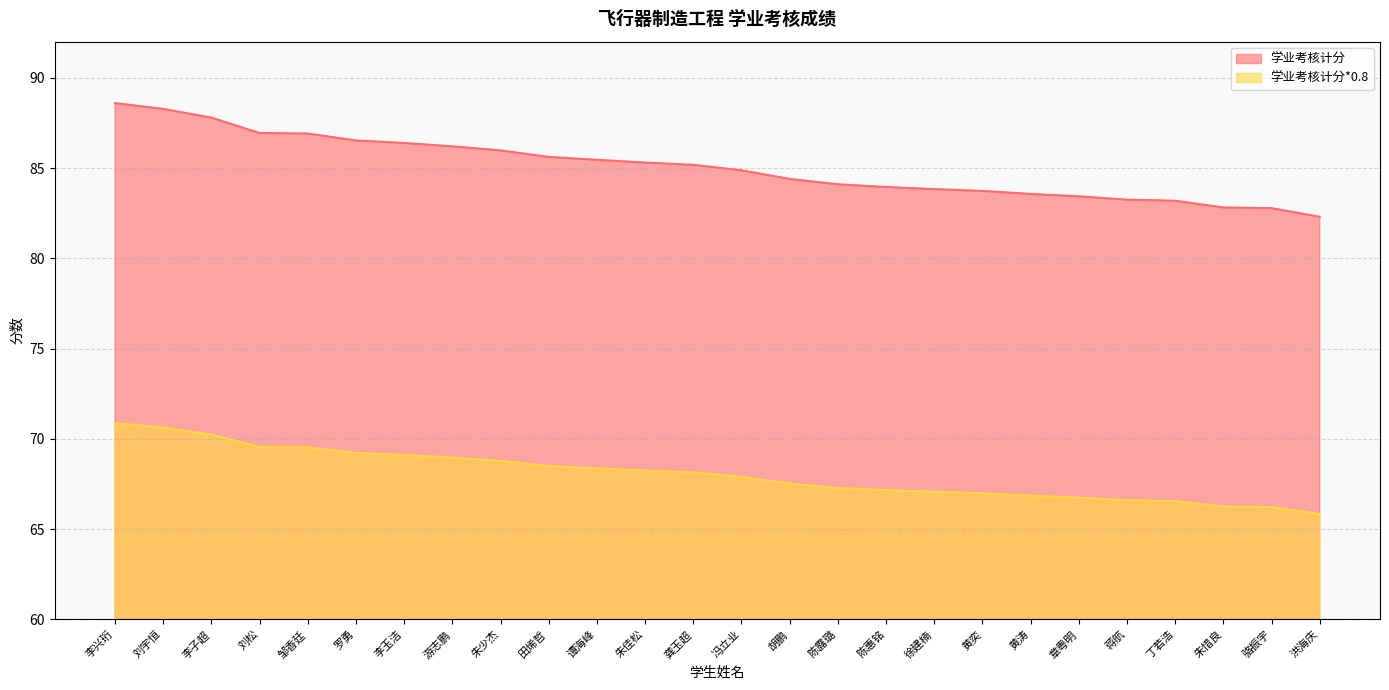

What is the difference between the highest and lowest values at 朱佳松?

17.1